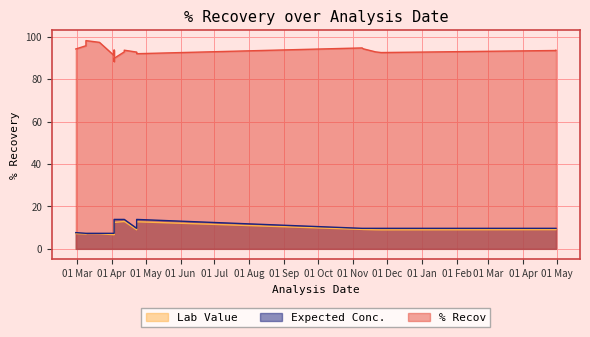

At how many categories does at least one series exceed 67?

20